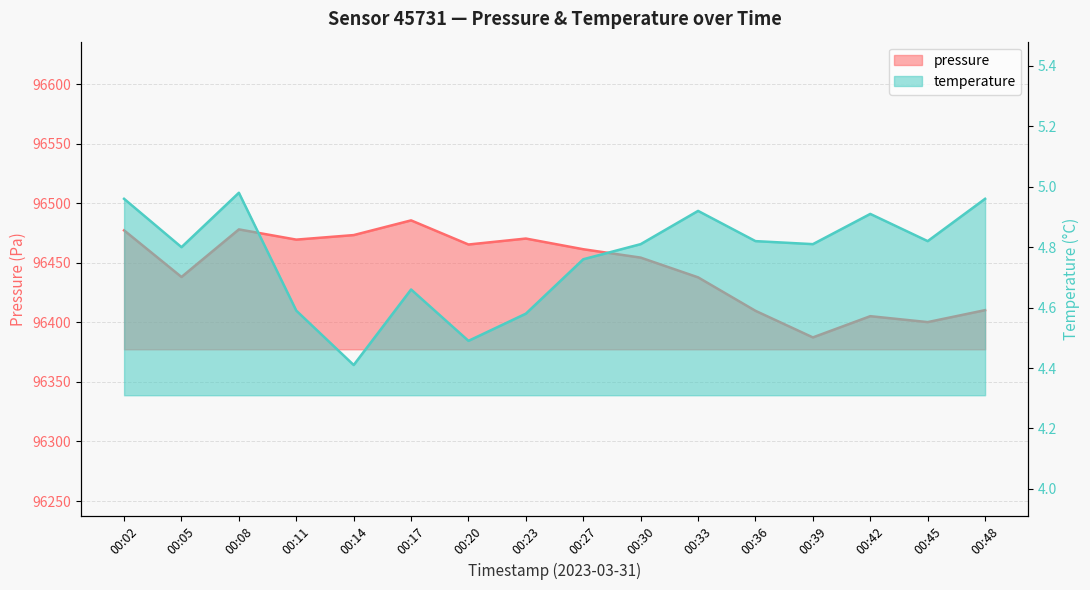

Rank the series at 00:27 from highest to lowest value.

pressure, temperature